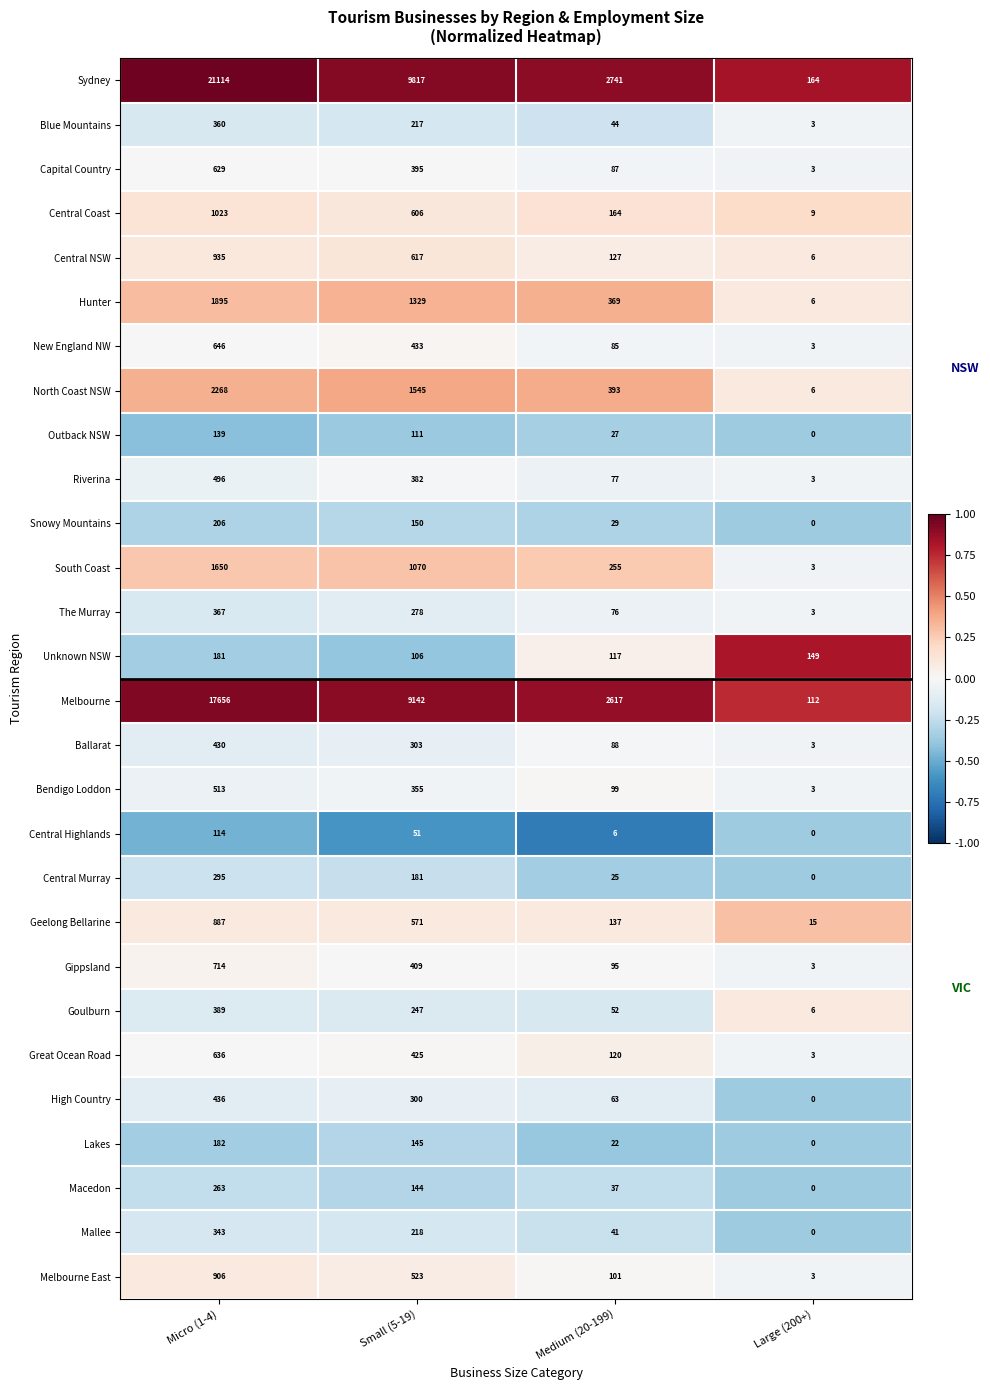

What is the spread (max minus min) of values at Medium (20-199)?

2735